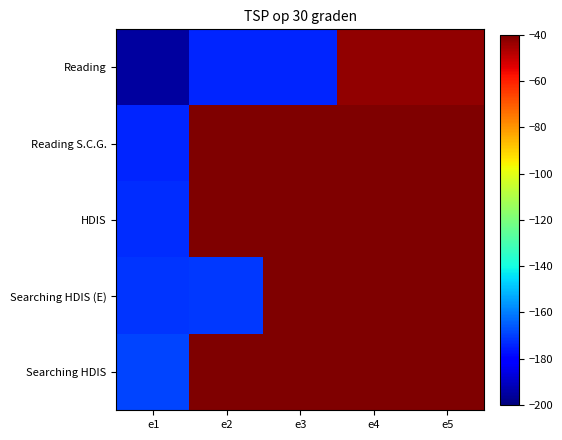

At which category is the sum across all series the highest?

e5